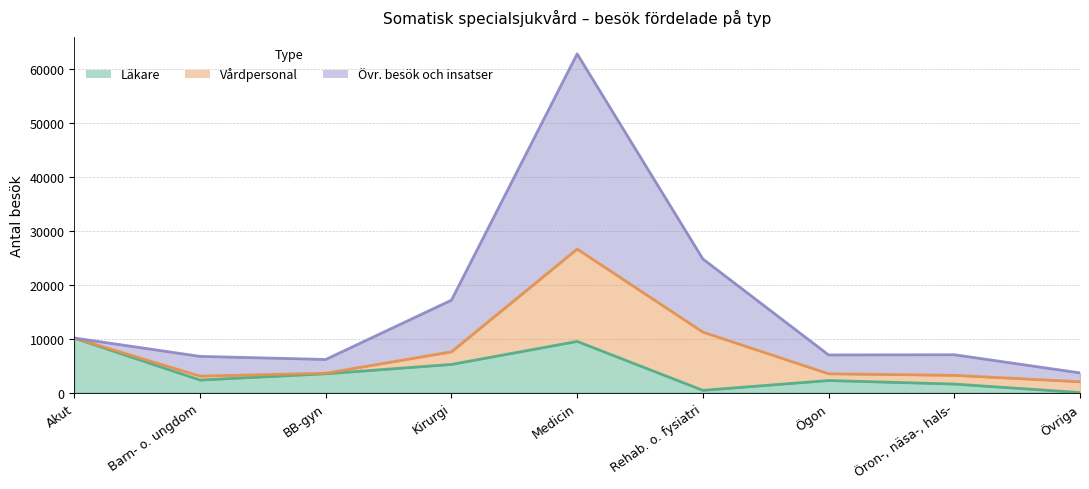

How many data points in Läkare are above 2318?

4